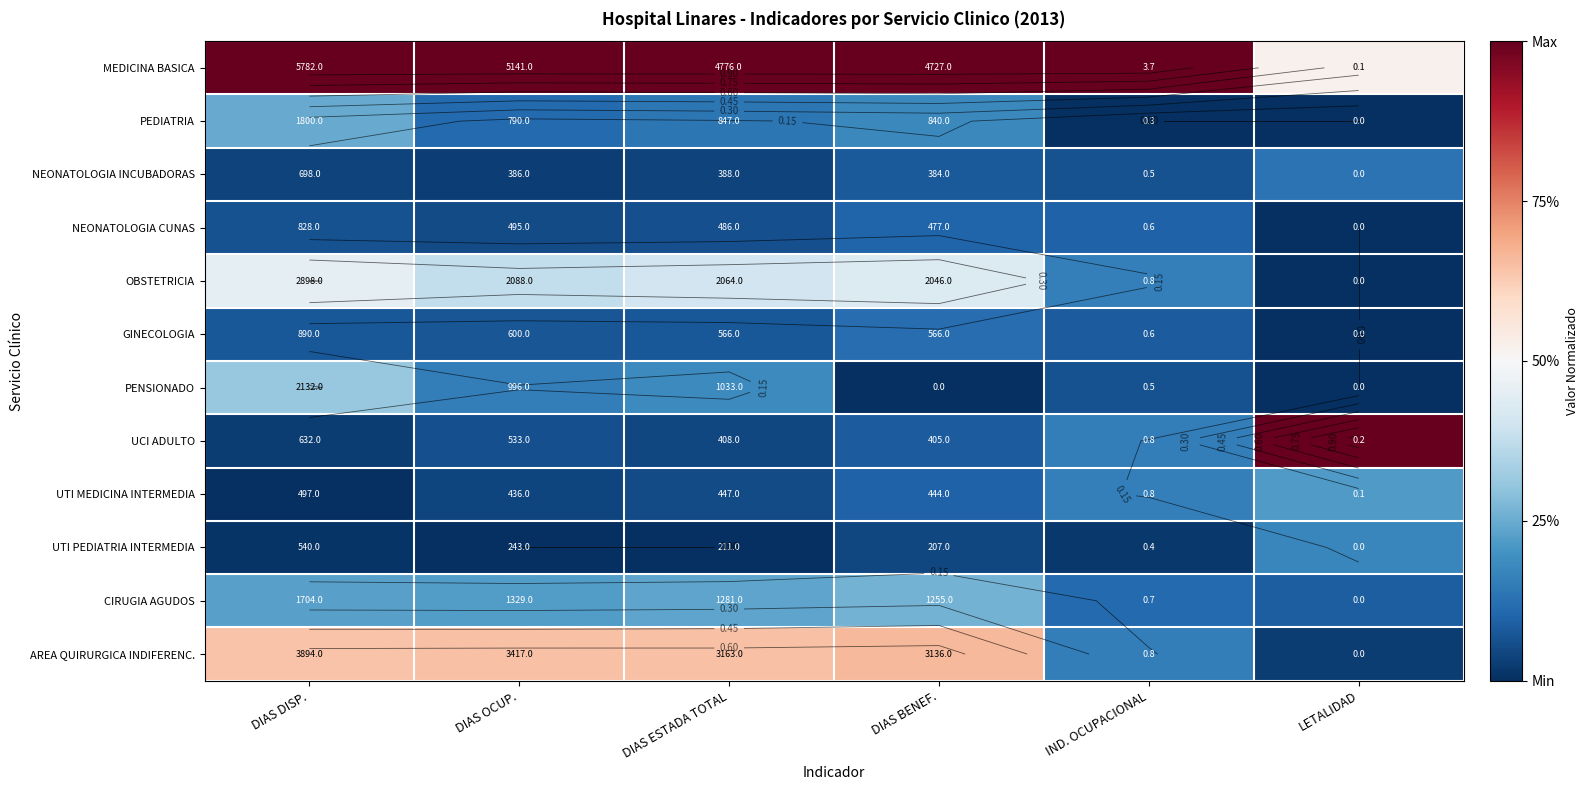

Rank the series by their maximum value, from highest to lowest.

MEDICINA BASICA, UCI ADULTO, AREA QUIRURGICA INDIFERENC., OBSTETRICIA, PENSIONADO, CIRUGIA AGUDOS, PEDIATRIA, UTI MEDICINA INTERMEDIA, UTI PEDIATRIA INTERMEDIA, NEONATOLOGIA INCUBADORAS, GINECOLOGIA, NEONATOLOGIA CUNAS